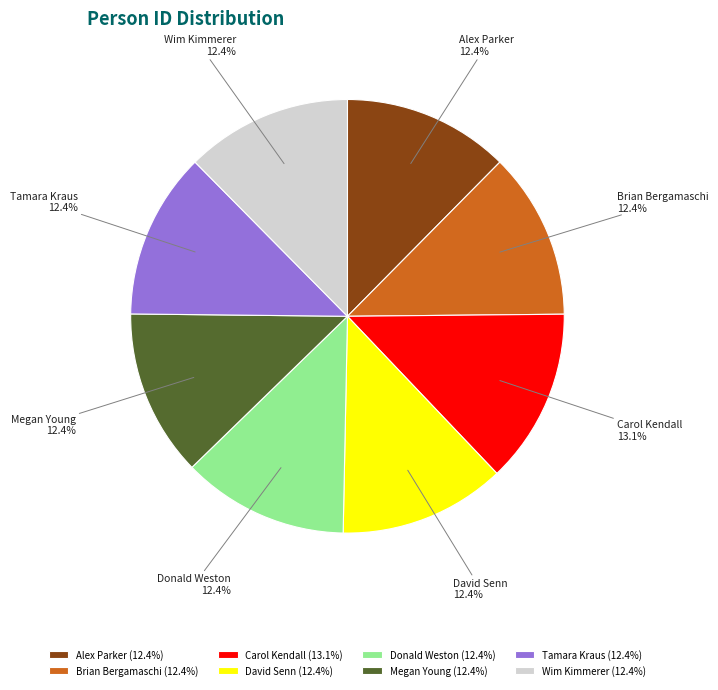

Count the number of slices in the pie.

8